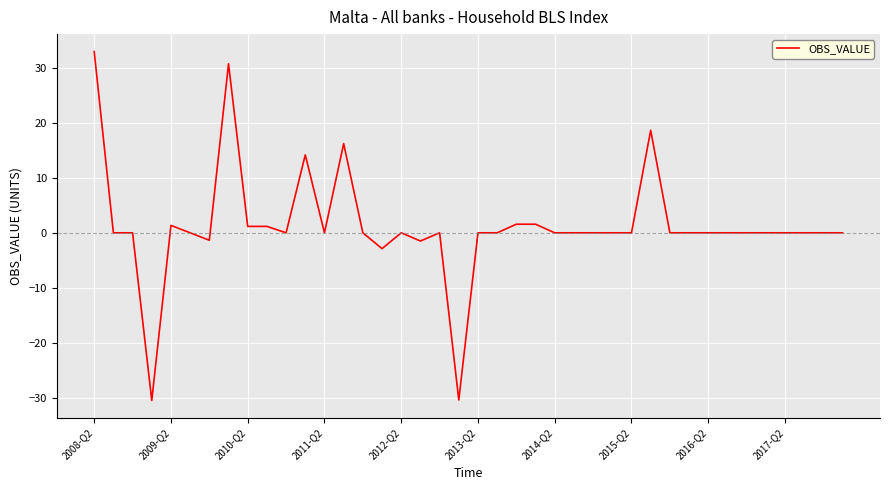

What is the minimum value shown in the chart?

-30.5